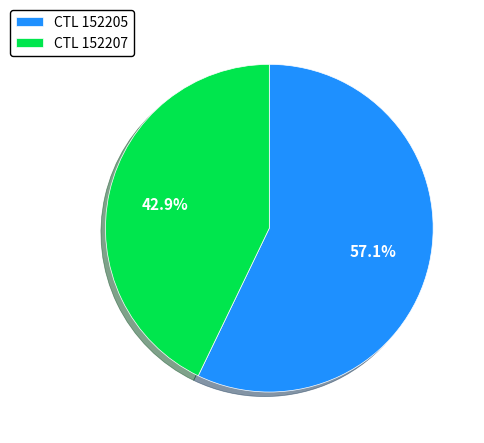

What is the ratio of the value at CTL 152205 to the value at CTL 152207?

1.3